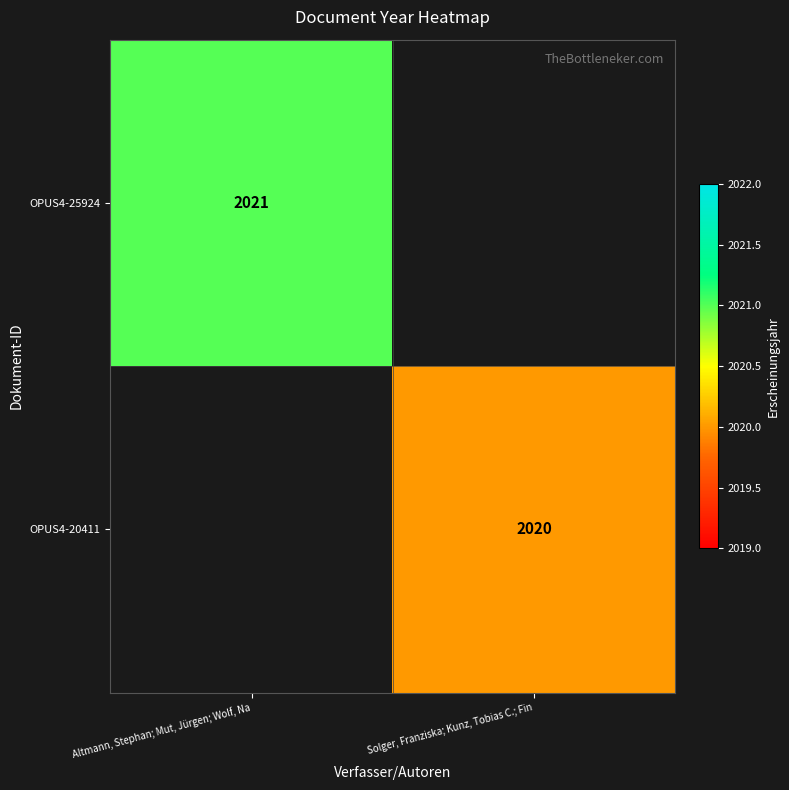

The value of OPUS4-25924 at Altmann, Stephan; Mut, Jürgen; Wolf, Na is 812. True or false?

False